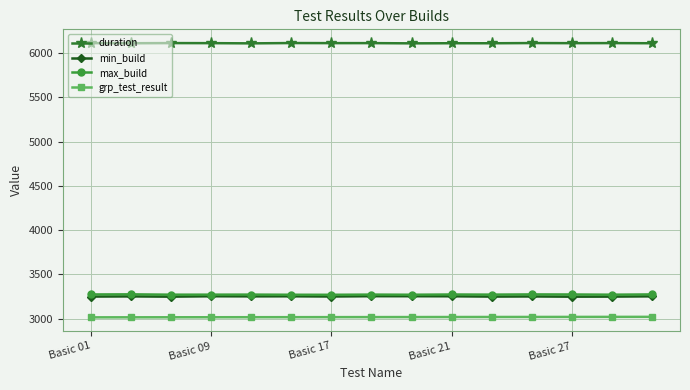

True or false: duration and max_build cross at least once.

False